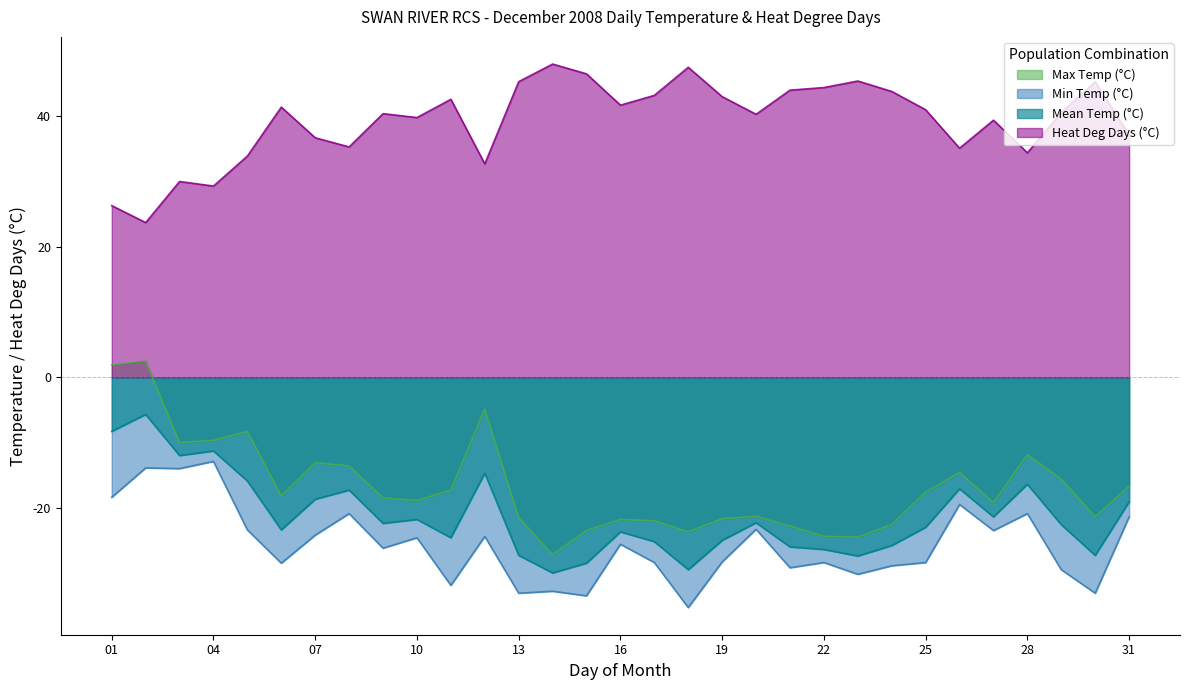

What is the difference between the maximum and minimum values in the Max Temp (°C) series?

29.7